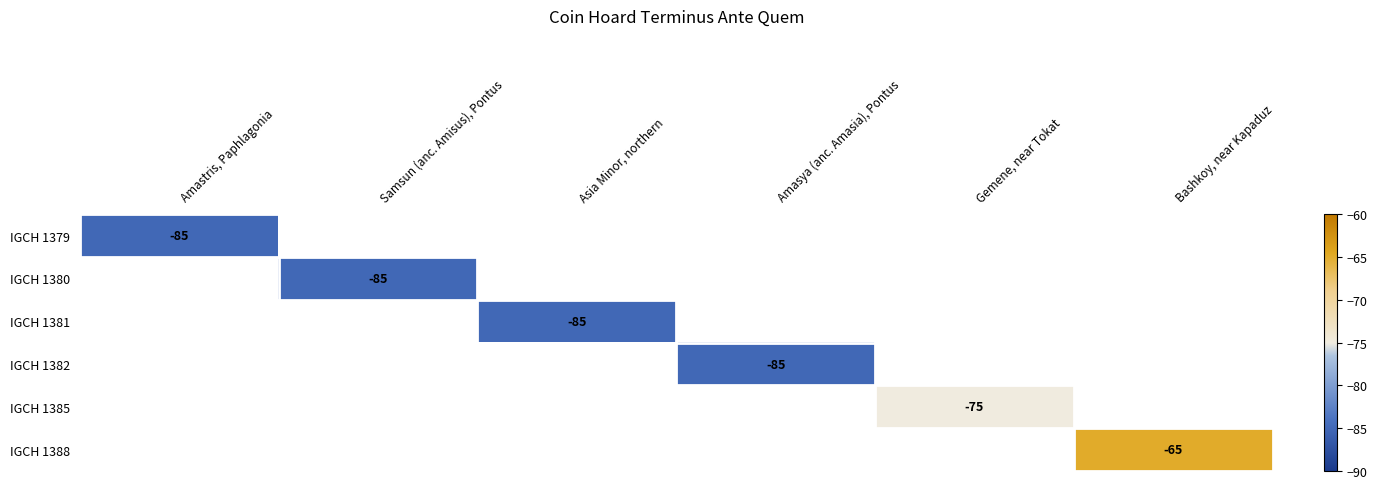

True or false: IGCH 1379 has a value of -85 at Amastris, Paphlagonia.

True